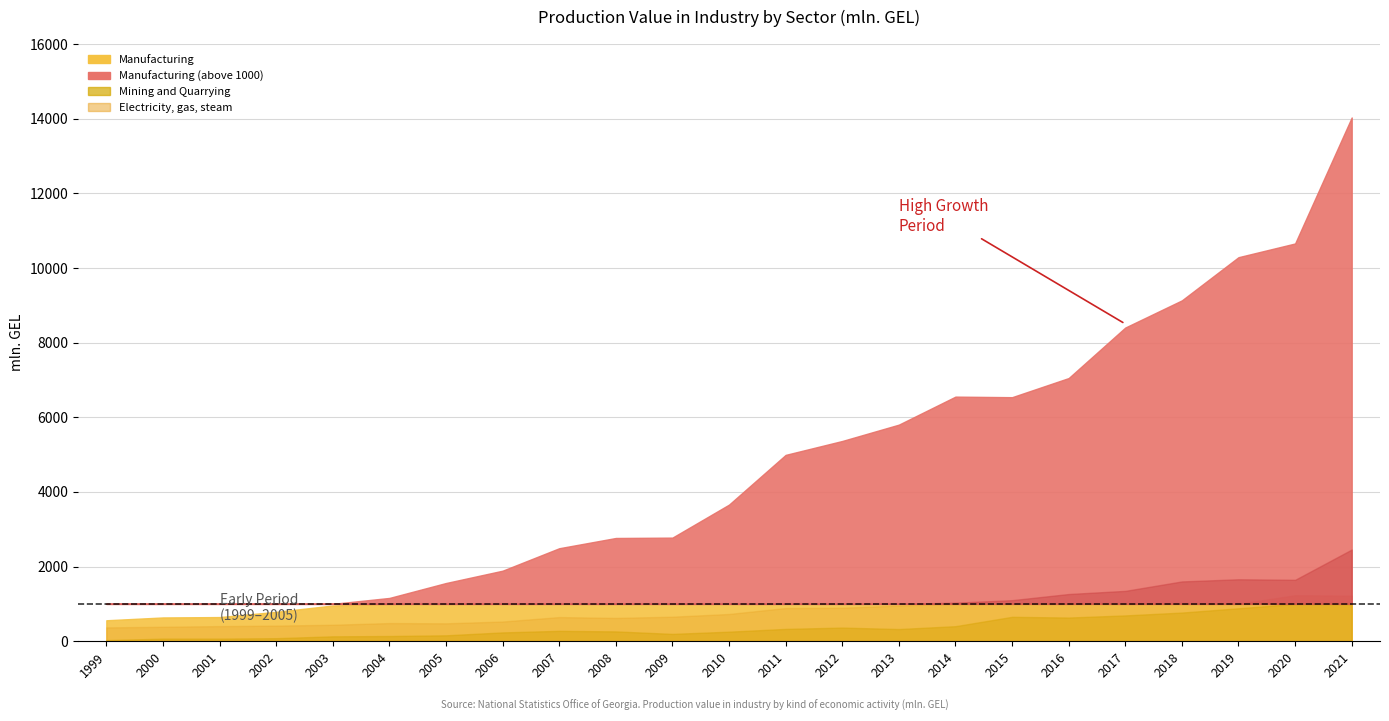

Where does the Mining and Quarrying series first go above 277?

2007